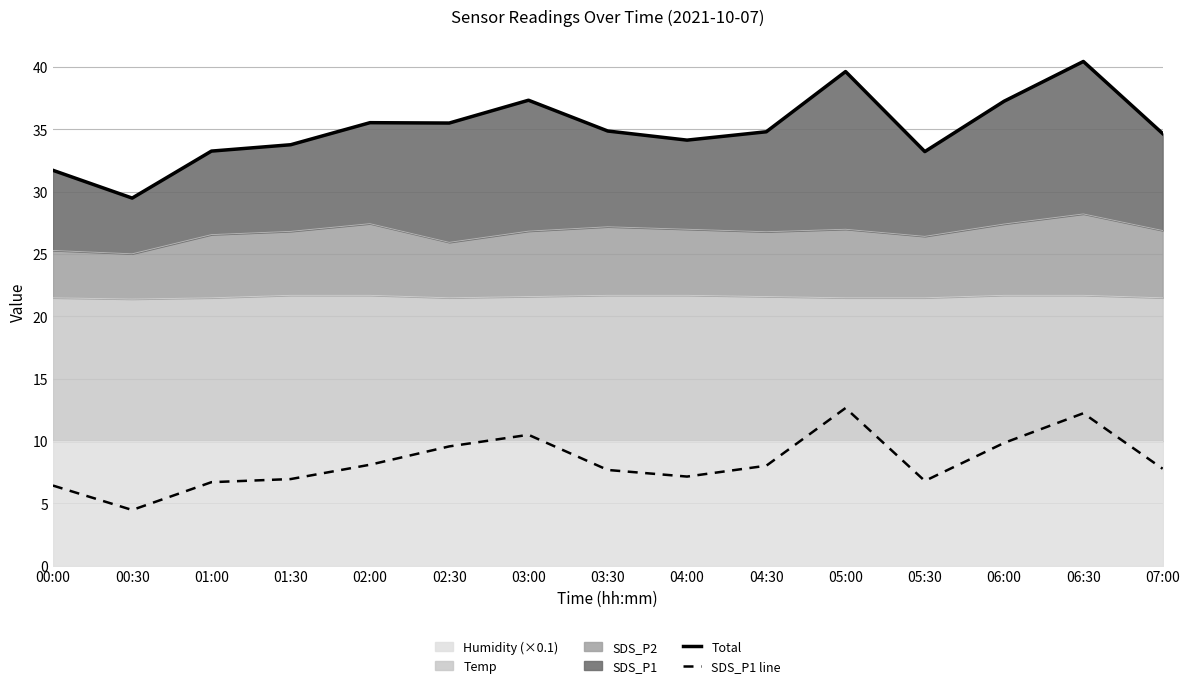

How many data points in SDS_P1 line are less than 7?

5